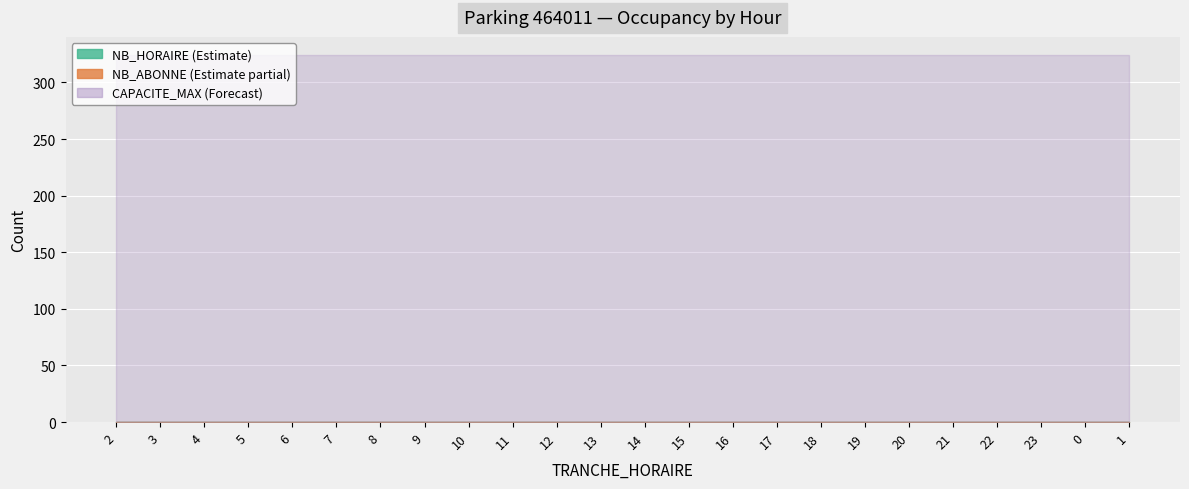

At which label is NB_ABONNE closest to 0?

2